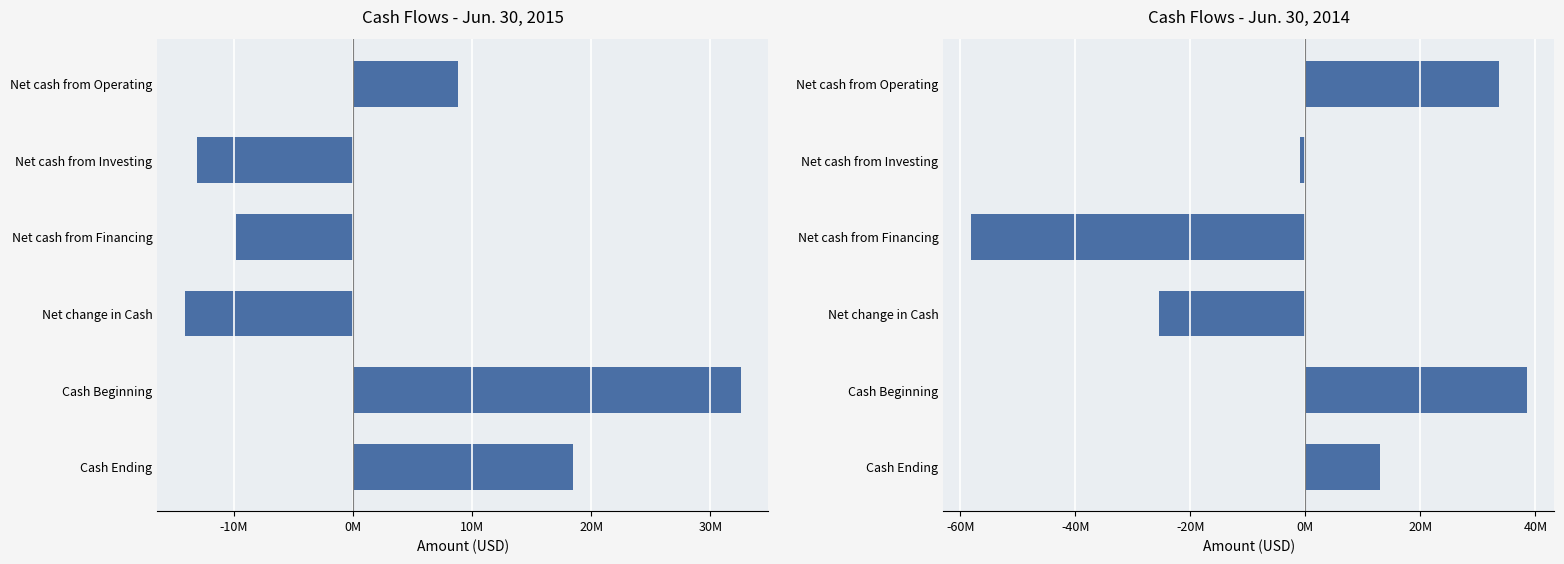

What is the average value of the Jun. 30, 2014 series?

107075